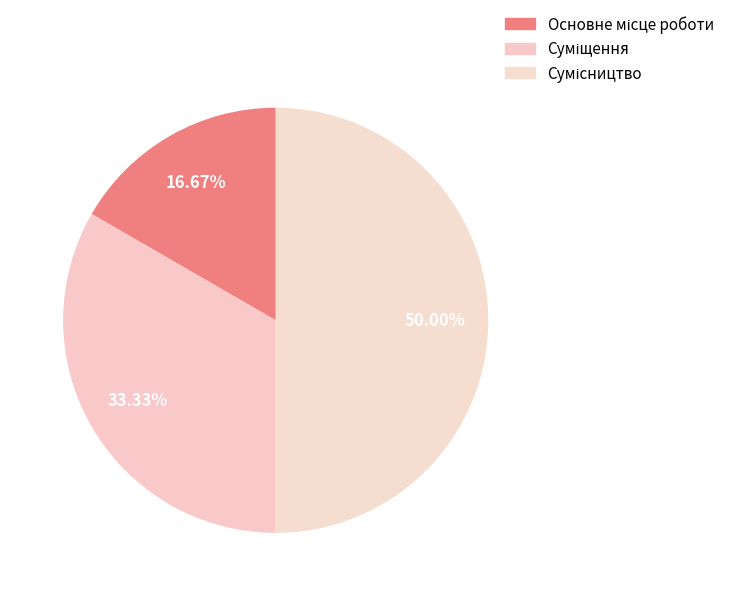

To the nearest percent, what percentage of the pie is Суміщення?

33%